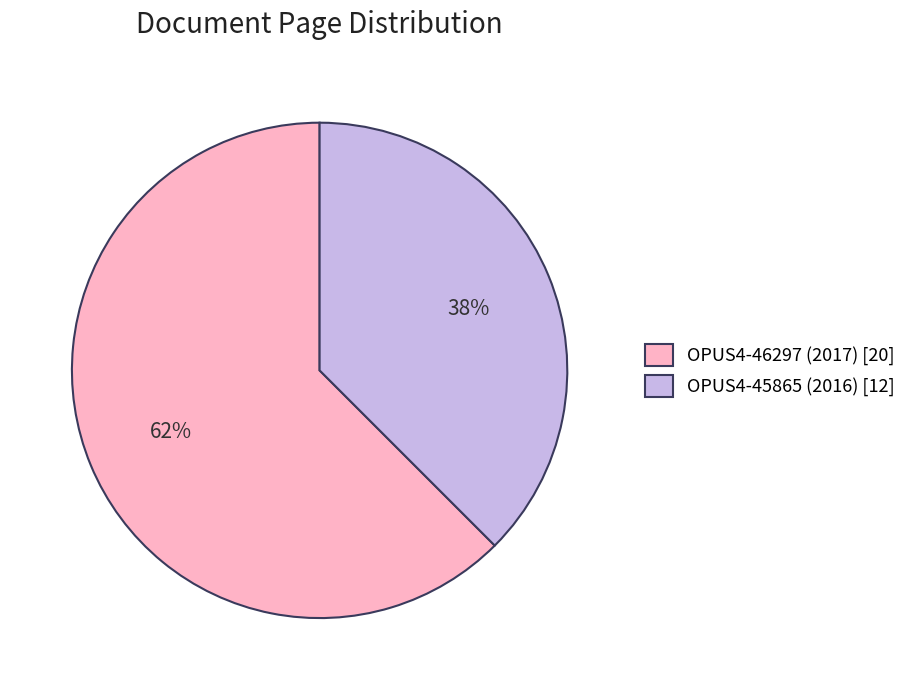

To the nearest percent, what portion does OPUS4-46297 (2017) represent?

62%